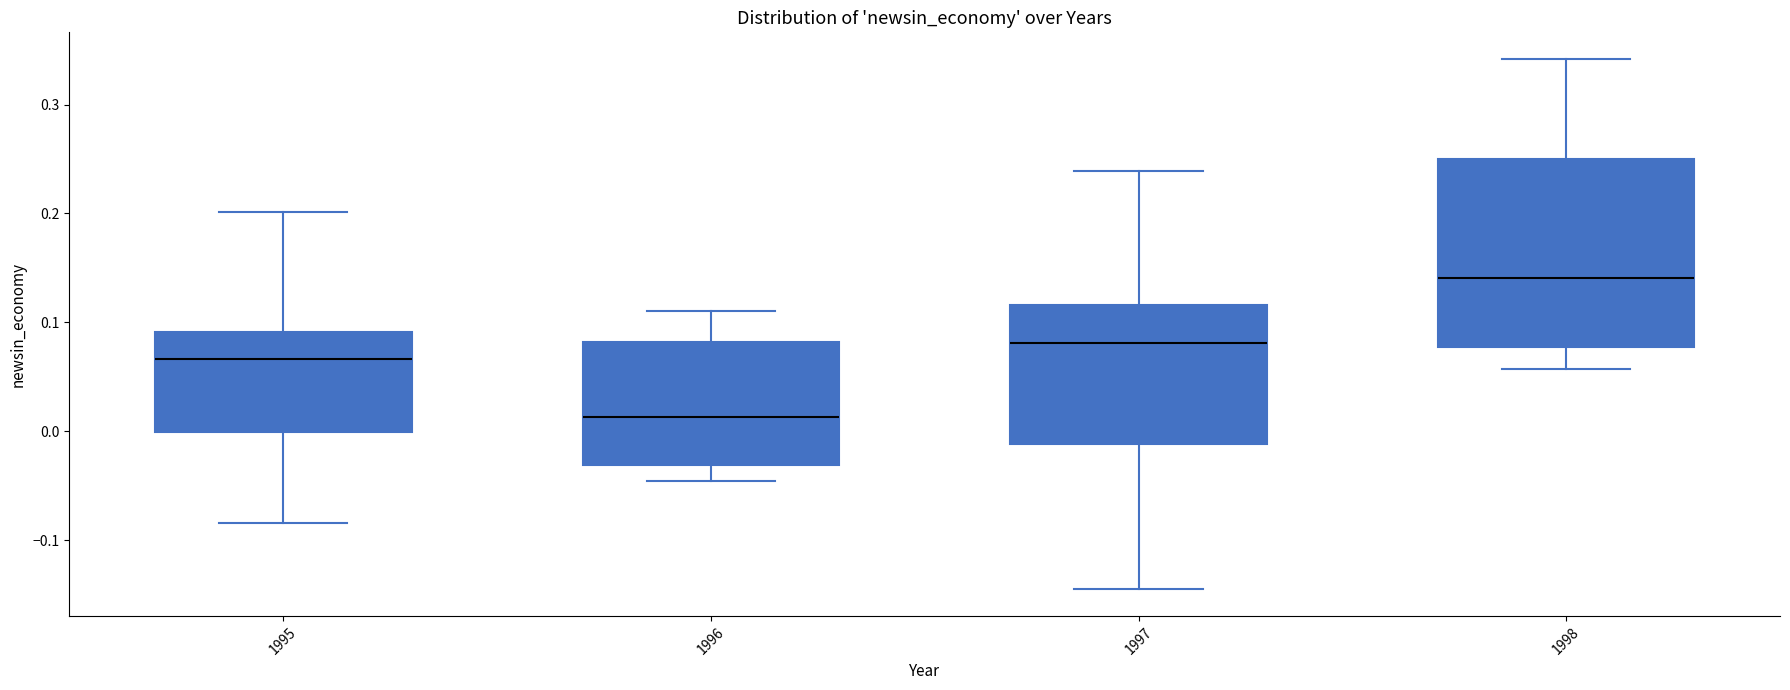

Reading left to right, read every box against the y-axis: the position of its median line, the range the box covers, and the ends of its whiskers. The values are not printed on the chart, so give them approximately, as read against the axis.

1995: median 0.07, box 0.00 to 0.09, whiskers -0.08 to 0.20
1996: median 0.01, box -0.03 to 0.08, whiskers -0.05 to 0.11
1997: median 0.08, box -0.01 to 0.12, whiskers -0.15 to 0.24
1998: median 0.14, box 0.08 to 0.25, whiskers 0.06 to 0.34